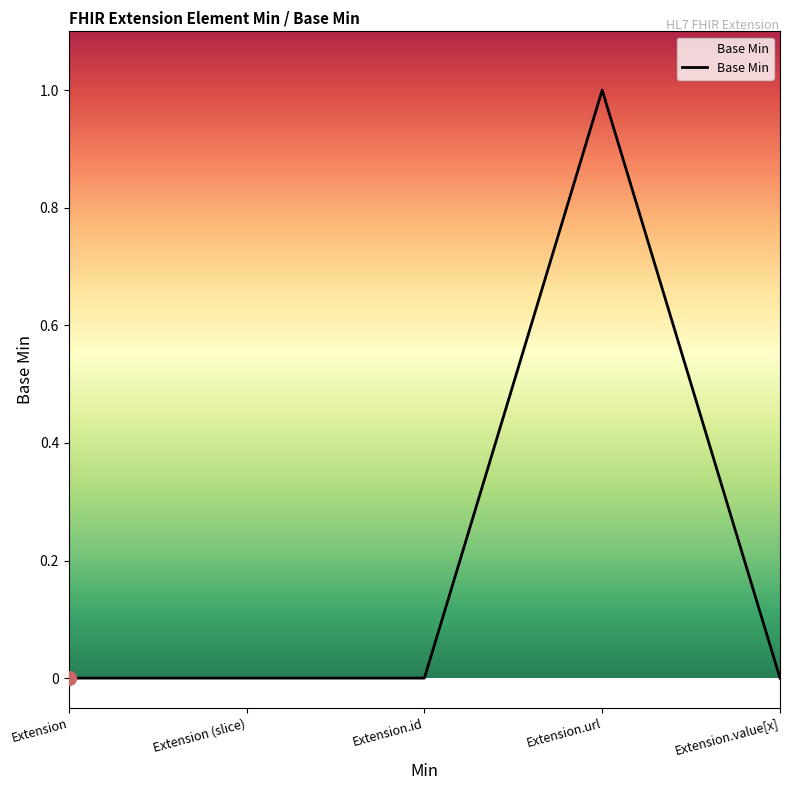

Between Extension.value[x] and Extension.url, which is larger?

Extension.url